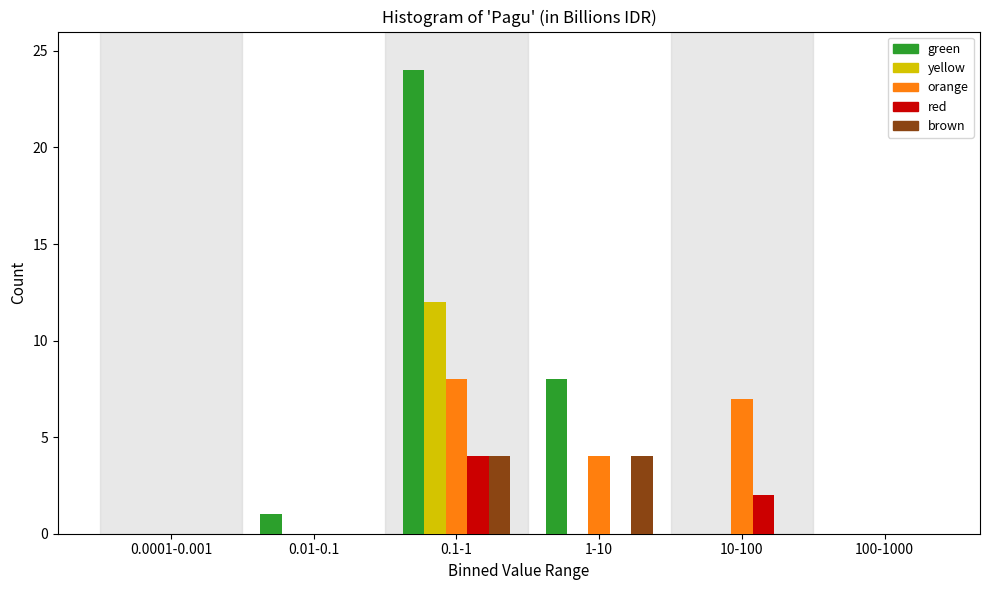

Reading right to left, transcribe all the data shown in this chart.

green: 100-1000=0	10-100=0	1-10=8	0.1-1=24	0.01-0.1=1	0.0001-0.001=0
yellow: 100-1000=0	10-100=0	1-10=0	0.1-1=12	0.01-0.1=0	0.0001-0.001=0
orange: 100-1000=0	10-100=7	1-10=4	0.1-1=8	0.01-0.1=0	0.0001-0.001=0
red: 100-1000=0	10-100=2	1-10=0	0.1-1=4	0.01-0.1=0	0.0001-0.001=0
brown: 100-1000=0	10-100=0	1-10=4	0.1-1=4	0.01-0.1=0	0.0001-0.001=0